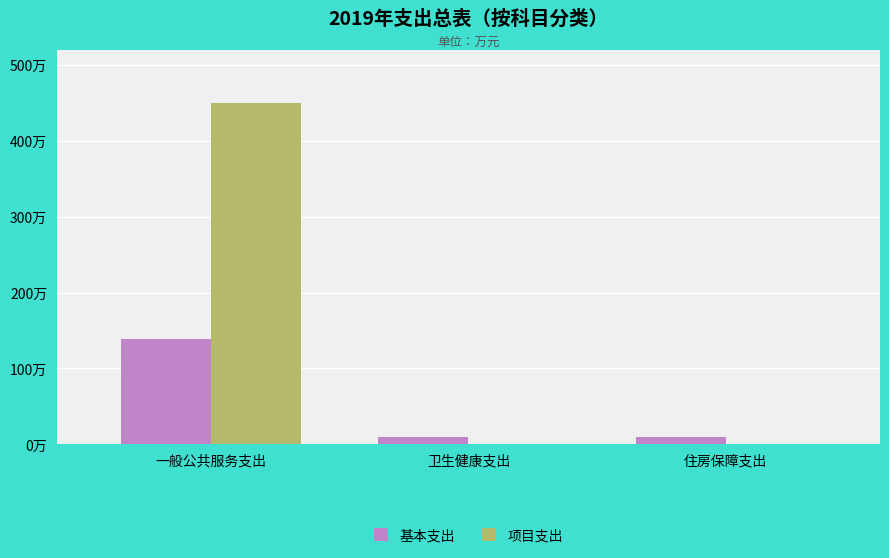

What are all the series names shown in the legend?

基本支出, 项目支出